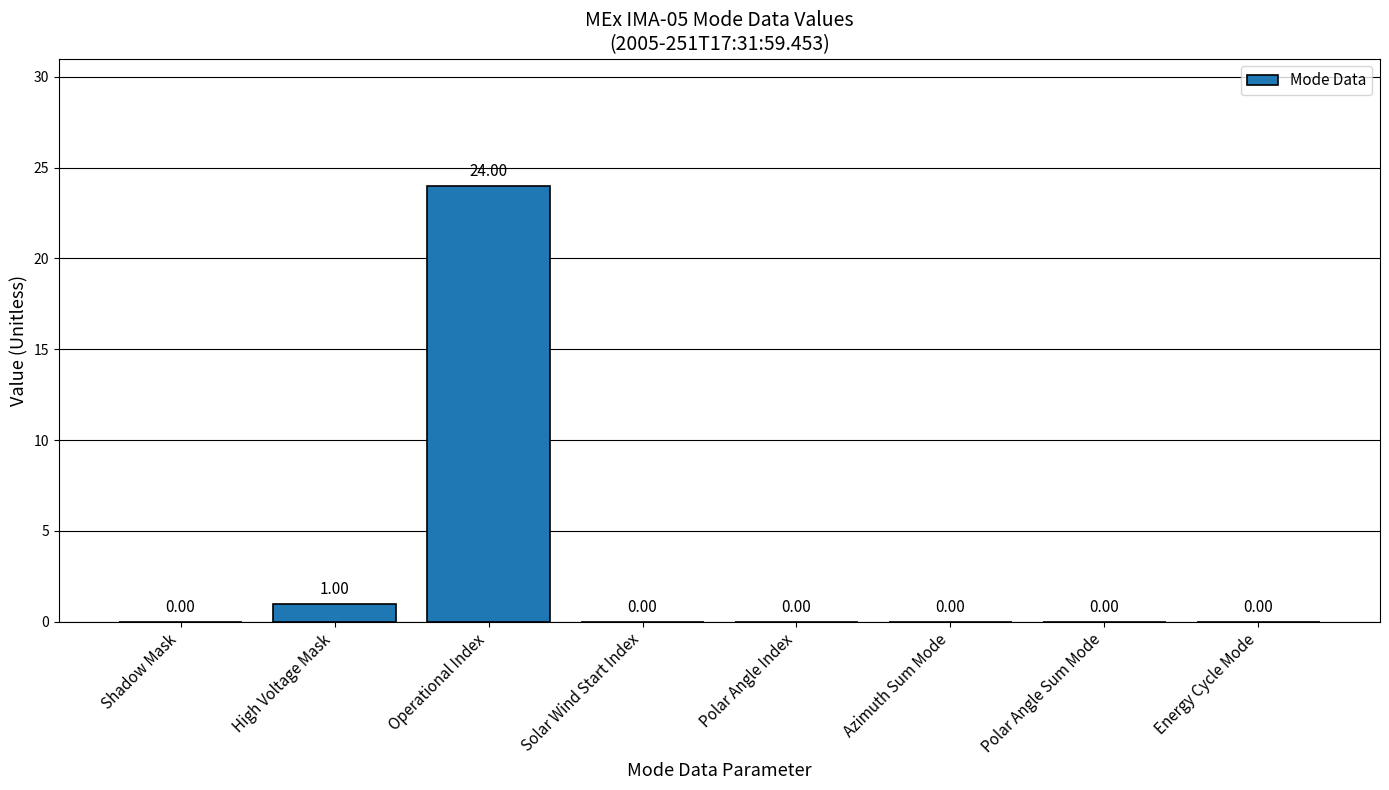

At which category does the chart reach its peak across all series?

Operational Index